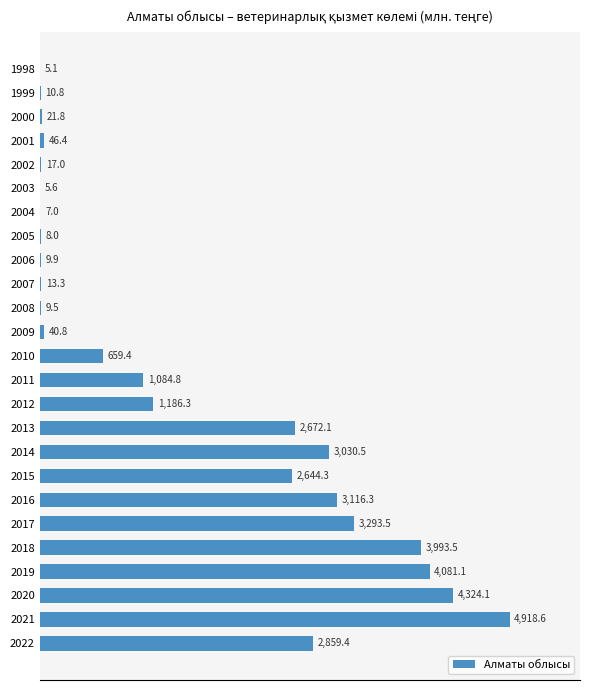

What value does the data have at 2016?

3116.3